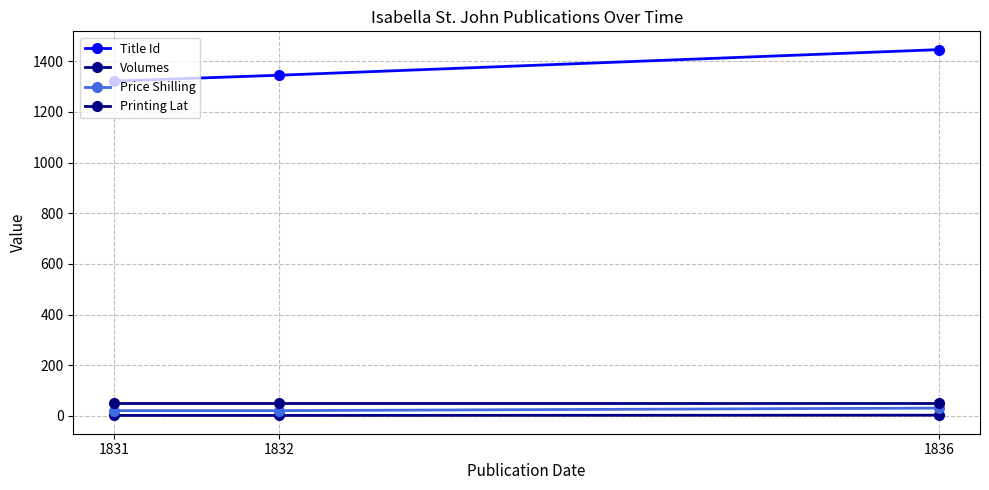

What is the difference between the maximum and minimum values in the Volumes series?

1.0